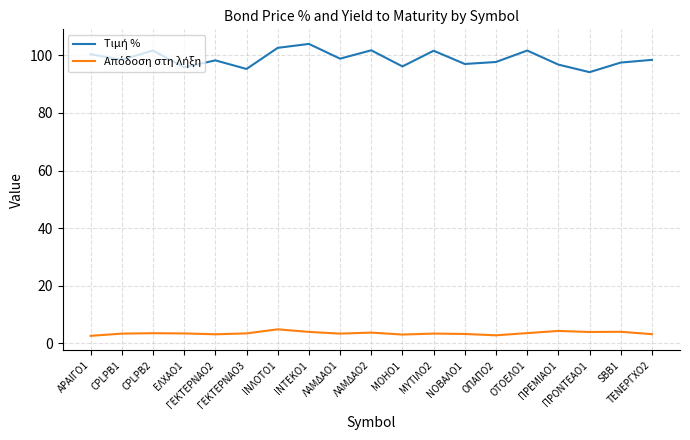

What is the minimum value shown in the chart?

2.6